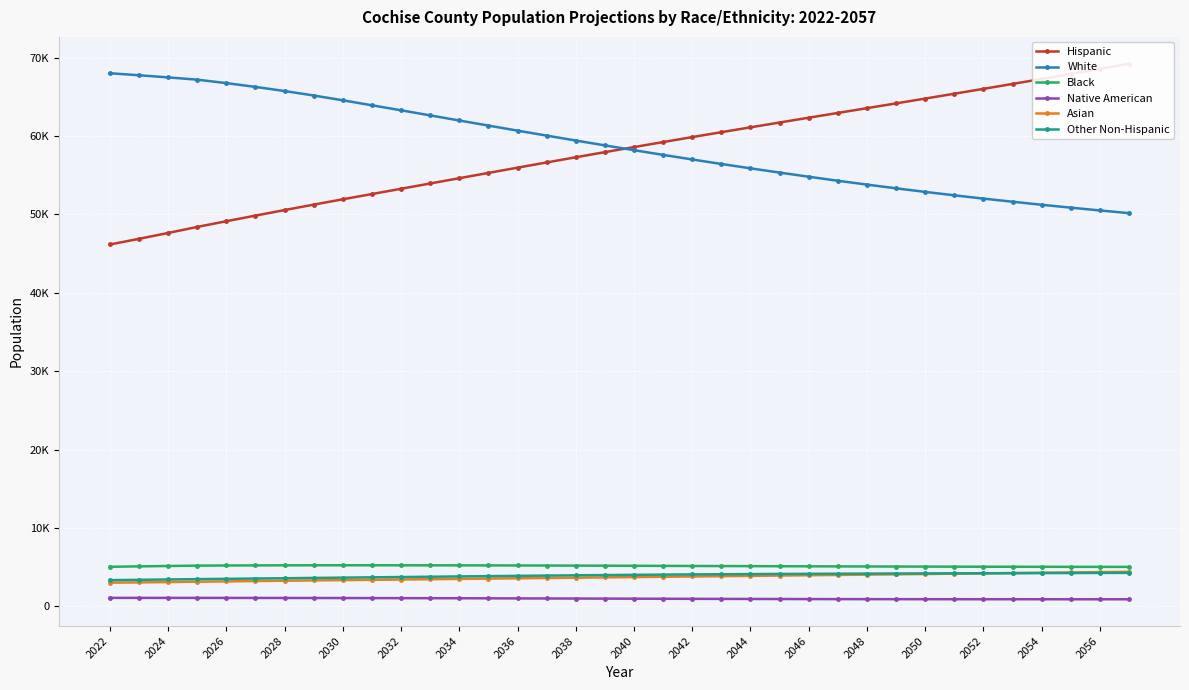

What are all the series names shown in the legend?

Hispanic, White, Black, Native American, Asian, Other Non-Hispanic